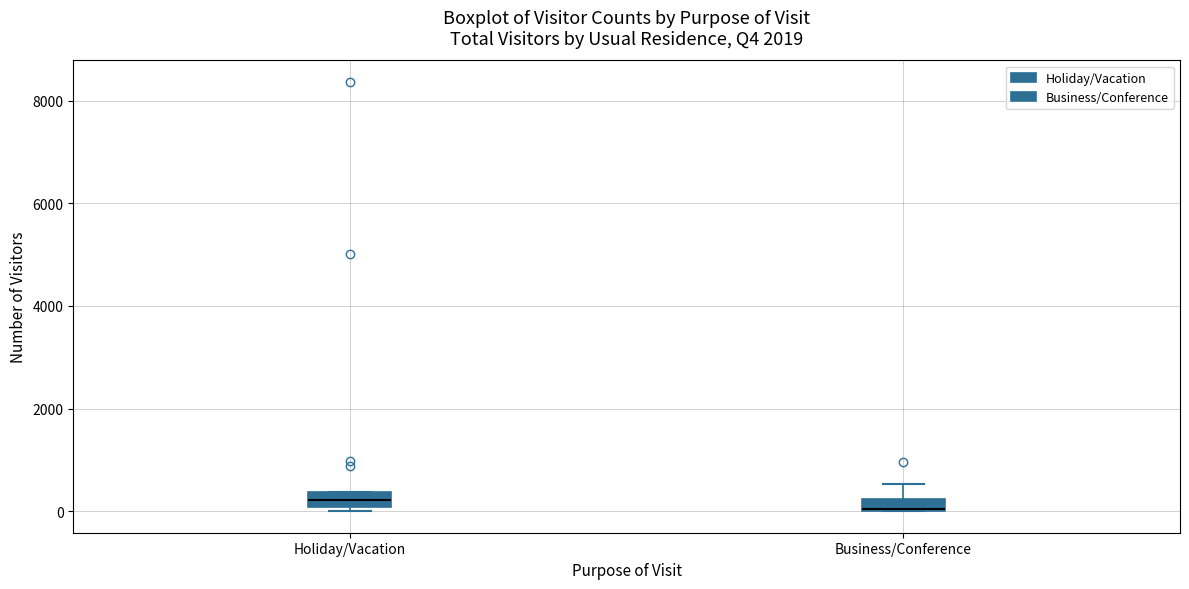

Where is the upper edge of the box for Business/Conference on the y-axis? The values are not printed on the chart, so give them approximately, as read against the axis.

200